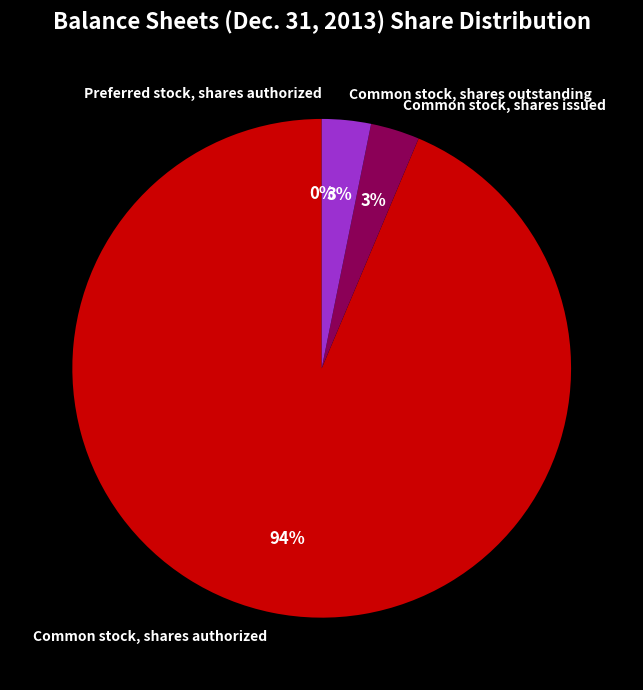

To the nearest percent, what is the difference between the Common stock, shares authorized and Common stock, shares outstanding slice percentages?

90%